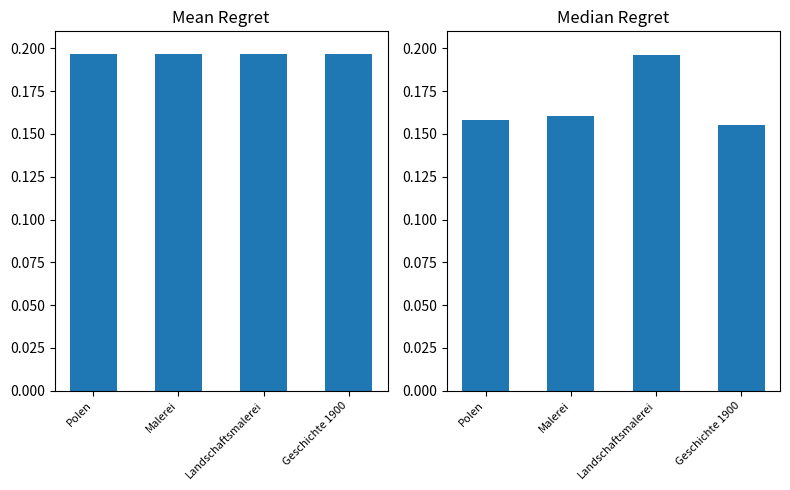

Count the values in the range 0 to 1.

4